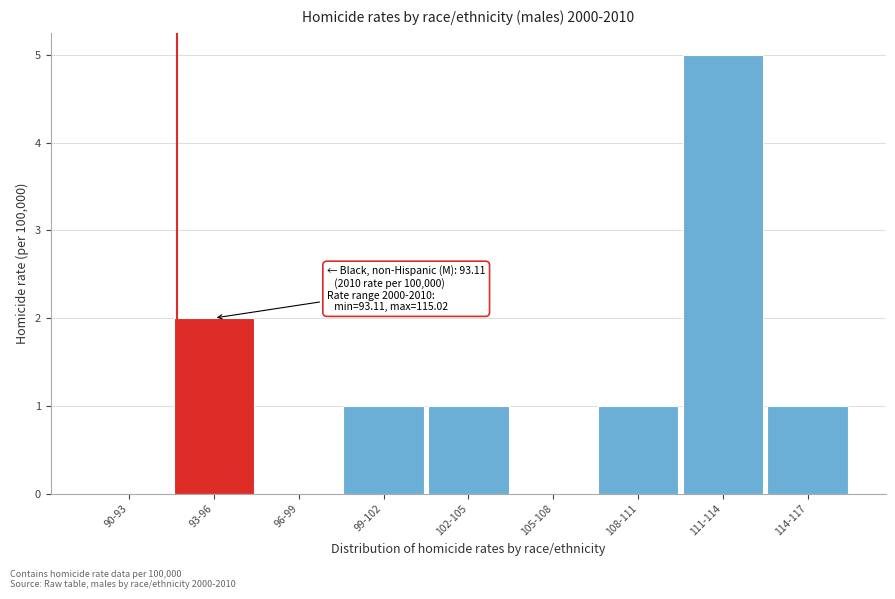

Reading left to right, extract all data points from this chart.

90-93=0	93-96=2	96-99=0	99-102=1	102-105=1	105-108=0	108-111=1	111-114=5	114-117=1